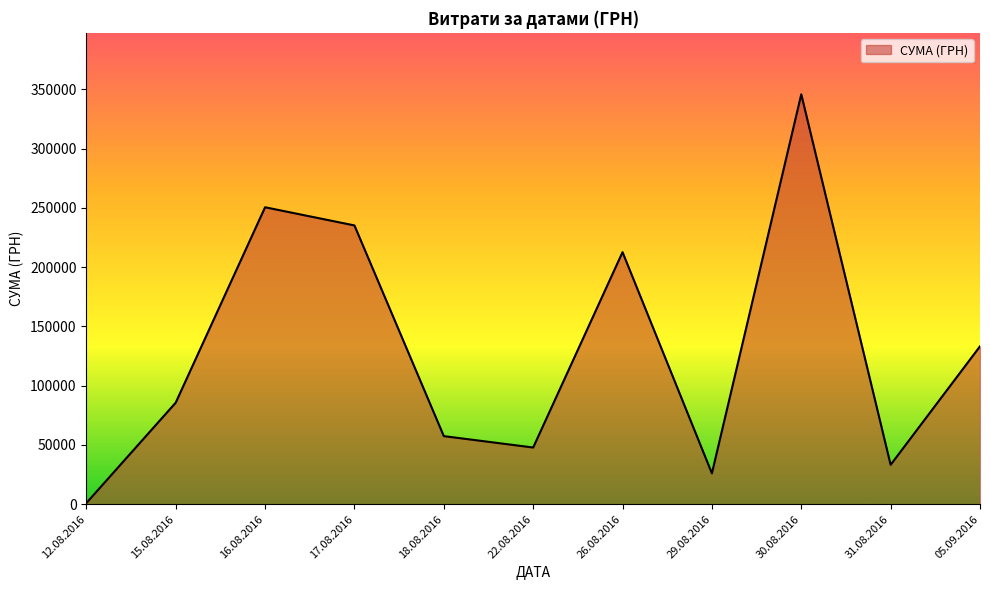

Is it true that the value at 29.08.2016 is 26048.1?

True